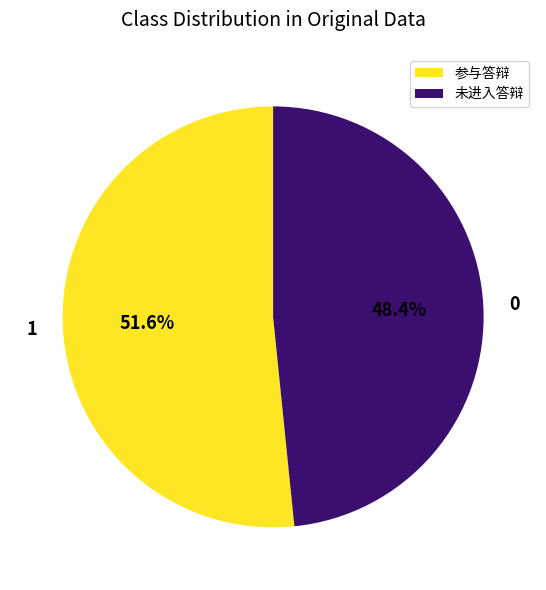

Rank the categories by value from lowest to highest.

未进入答辩, 参与答辩